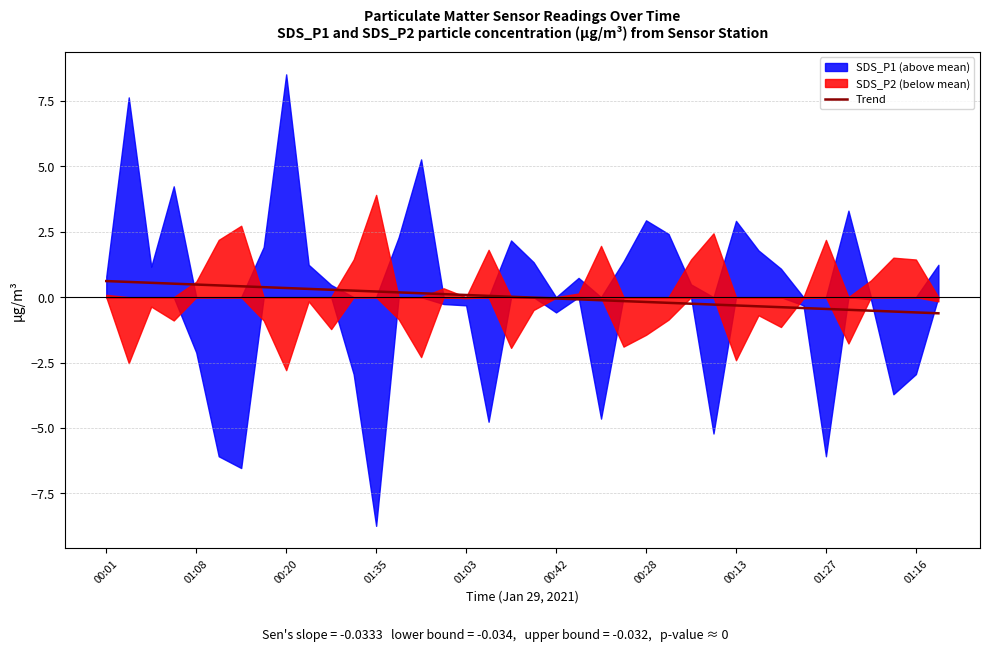

Where does the data first go above 0?

00:01